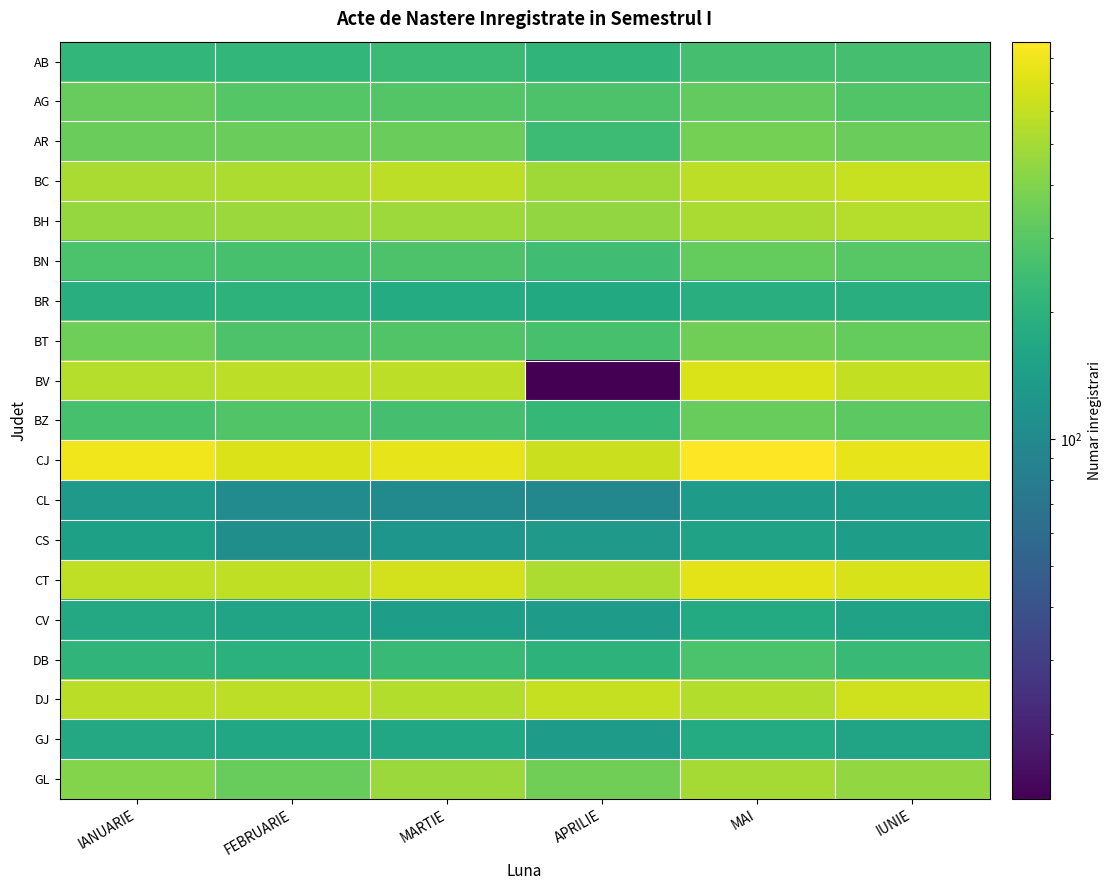

Reading right to left, what are all the values shown in this chart?

AB: IUNIE=257	MAI=257	APRILIE=209	MARTIE=233	FEBRUARIE=215	IANUARIE=218
AG: IUNIE=283	MAI=324	APRILIE=275	MARTIE=289	FEBRUARIE=296	IANUARIE=333
AR: IUNIE=343	MAI=371	APRILIE=237	MARTIE=342	FEBRUARIE=343	IANUARIE=342
BC: IUNIE=623	MAI=584	APRILIE=486	MARTIE=580	FEBRUARIE=527	IANUARIE=521
BH: IUNIE=554	MAI=518	APRILIE=447	MARTIE=475	FEBRUARIE=467	IANUARIE=459
BN: IUNIE=297	MAI=332	APRILIE=248	MARTIE=274	FEBRUARIE=262	IANUARIE=273
BR: IUNIE=187	MAI=190	APRILIE=174	MARTIE=178	FEBRUARIE=202	IANUARIE=186
BT: IUNIE=330	MAI=358	APRILIE=261	MARTIE=287	FEBRUARIE=277	IANUARIE=354
BV: IUNIE=603	MAI=694	APRILIE=14	MARTIE=584	FEBRUARIE=580	IANUARIE=554
BZ: IUNIE=311	MAI=337	APRILIE=220	MARTIE=258	FEBRUARIE=286	IANUARIE=262
CJ: IUNIE=755	MAI=876	APRILIE=631	MARTIE=751	FEBRUARIE=699	IANUARIE=800
CL: IUNIE=138	MAI=138	APRILIE=96	MARTIE=100	FEBRUARIE=103	IANUARIE=132
CS: IUNIE=142	MAI=152	APRILIE=131	MARTIE=124	FEBRUARIE=109	IANUARIE=146
CT: IUNIE=678	MAI=741	APRILIE=528	MARTIE=662	FEBRUARIE=588	IANUARIE=587
CV: IUNIE=151	MAI=175	APRILIE=137	MARTIE=139	FEBRUARIE=156	IANUARIE=169
DB: IUNIE=230	MAI=270	APRILIE=203	MARTIE=228	FEBRUARIE=195	IANUARIE=209
DJ: IUNIE=651	MAI=542	APRILIE=605	MARTIE=545	FEBRUARIE=579	IANUARIE=572
GJ: IUNIE=158	MAI=177	APRILIE=136	MARTIE=165	FEBRUARIE=165	IANUARIE=171
GL: IUNIE=449	MAI=503	APRILIE=359	MARTIE=470	FEBRUARIE=333	IANUARIE=404